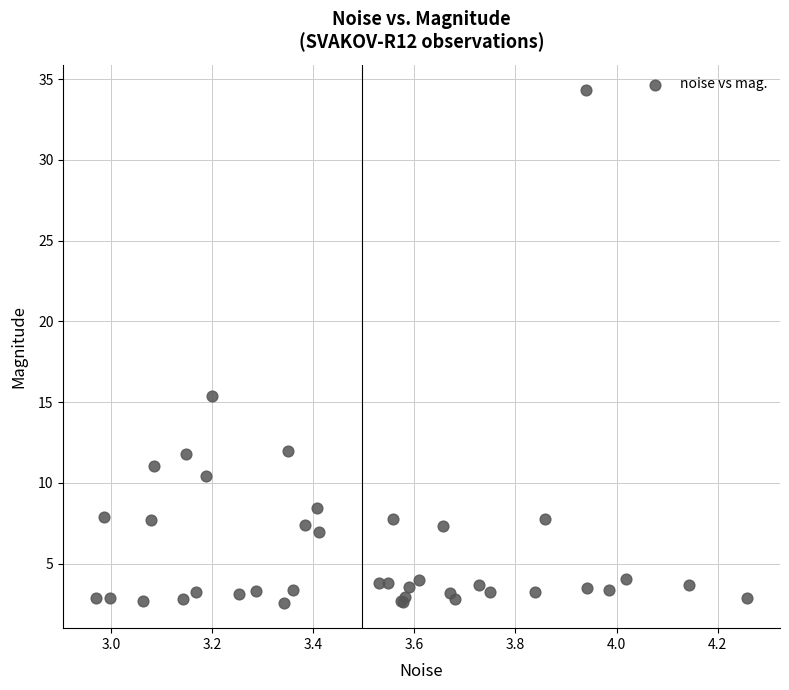

What Y value in the scatter plot is closest to 18?

15.3